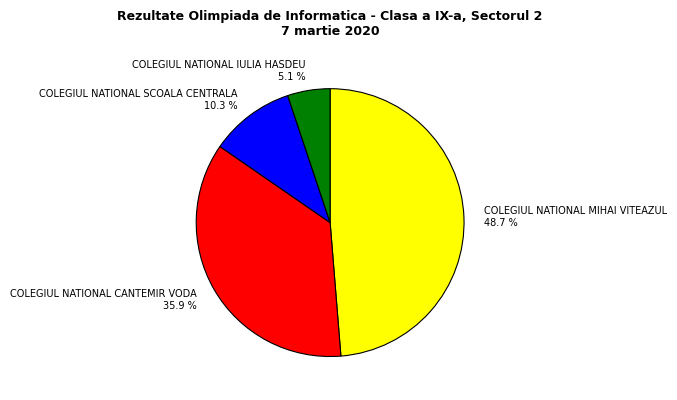

Rank the categories by value from lowest to highest.

COLEGIUL NATIONAL IULIA HASDEU, COLEGIUL NATIONAL SCOALA CENTRALA, COLEGIUL NATIONAL CANTEMIR VODA, COLEGIUL NATIONAL MIHAI VITEAZUL